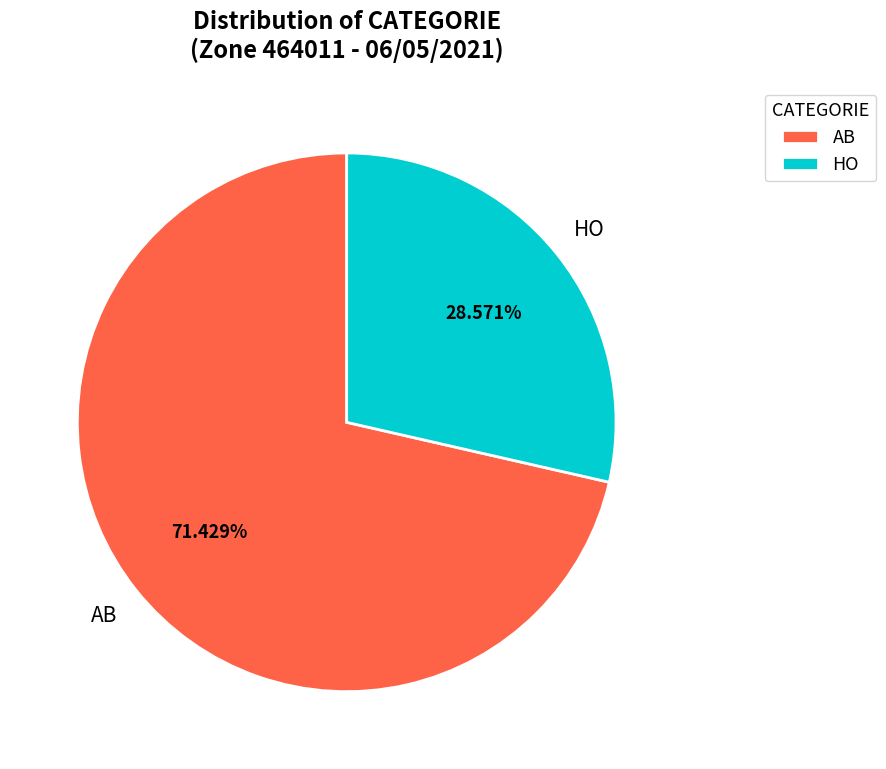

What is the largest slice in the pie chart?

AB